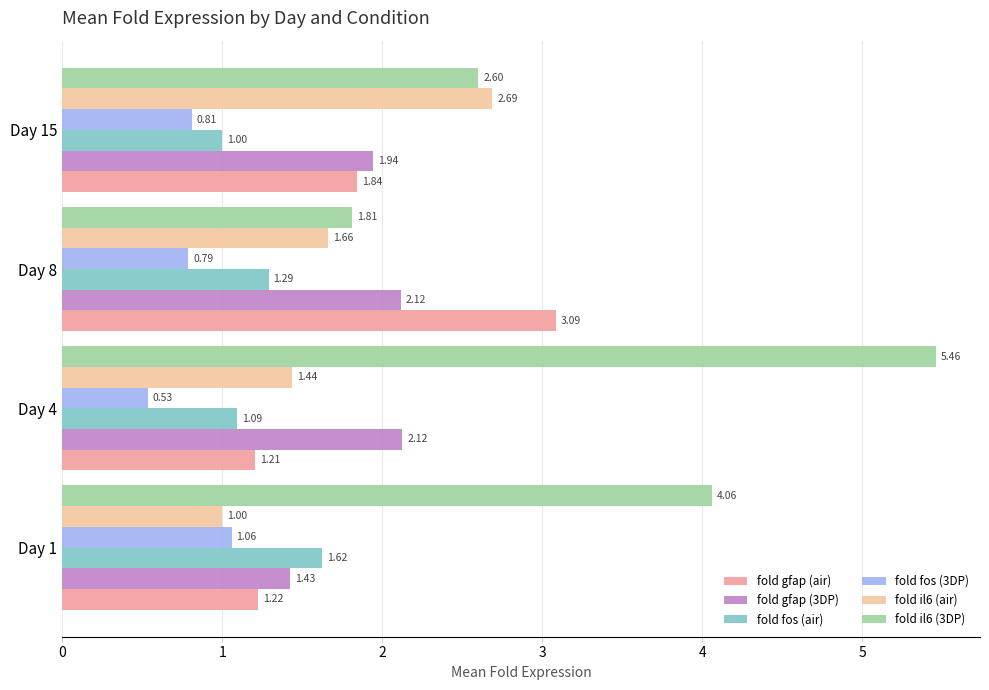

Is the value of fold gfap (air) at Day 8 greater than the value of fold fos (3DP) at Day 15?

Yes